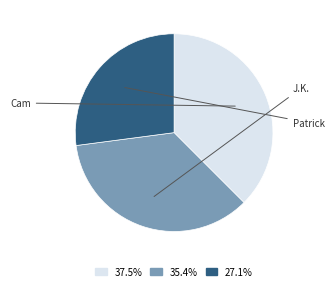

Does any single category account for the majority?

No